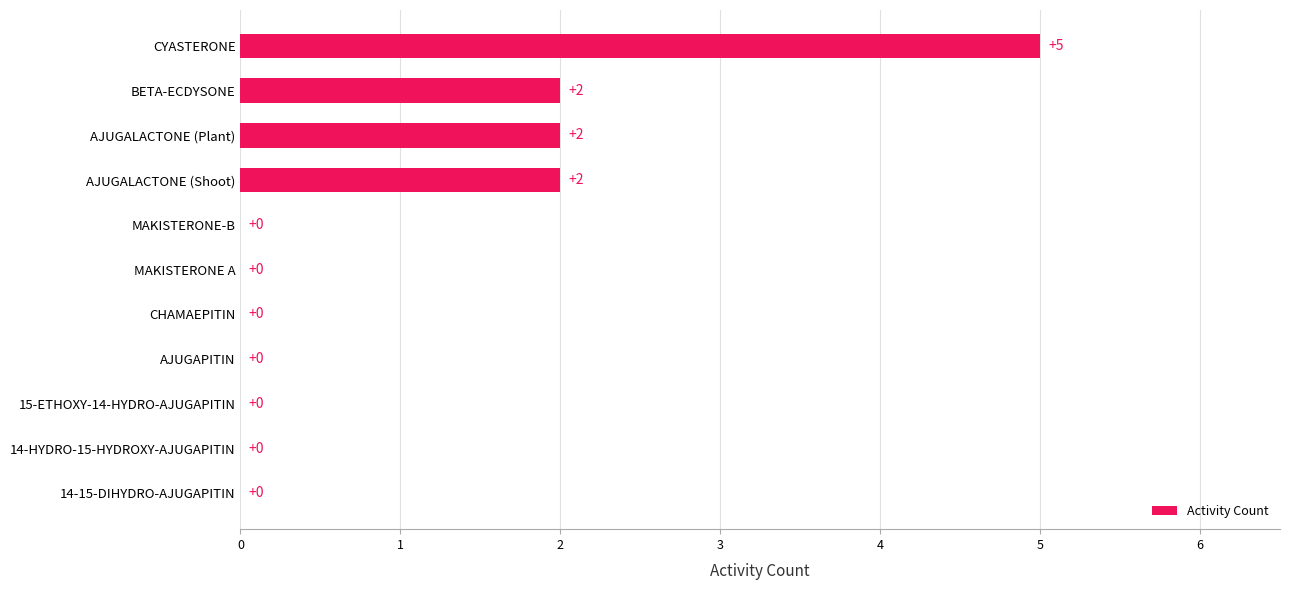

Is it true that the value at 15-ETHOXY-14-HYDRO-AJUGAPITIN is 2?

False